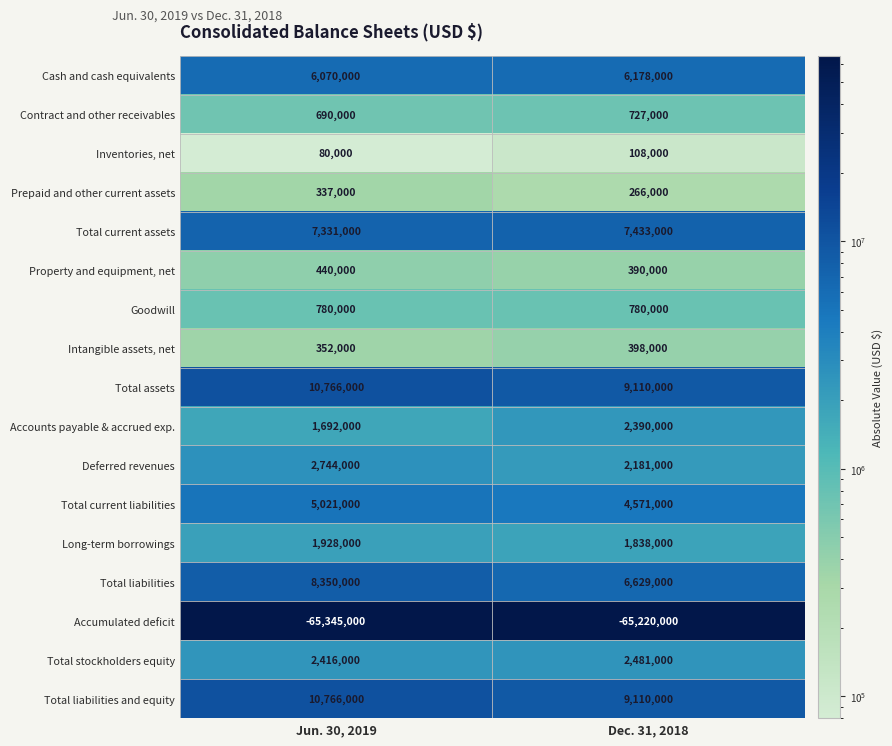

What value does the Property and equipment, net series have at Dec. 31, 2018, to the nearest 10?

390000